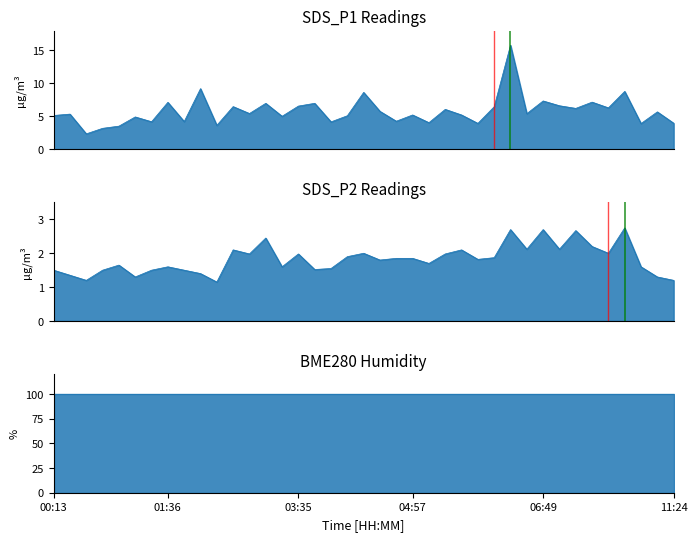

What is the value of the SDS_P1 point at the 38th from the left?

5.7